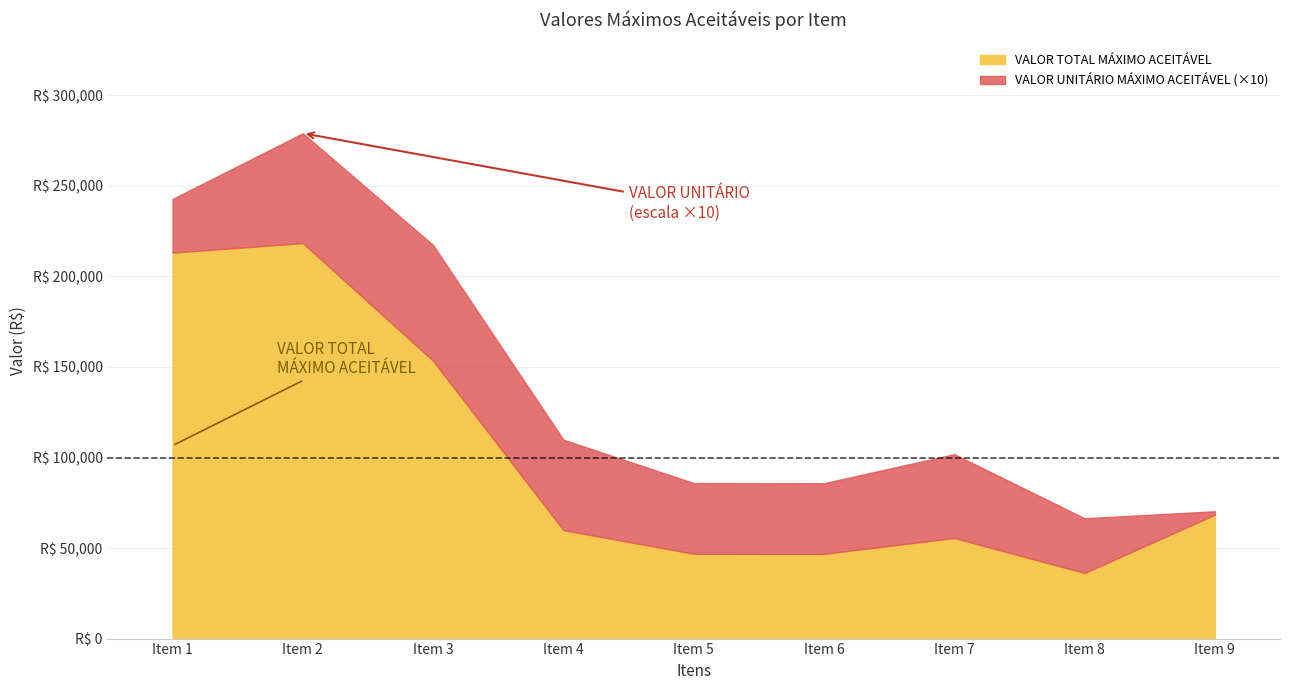

At how many categories does at least one series exceed 192649?

2